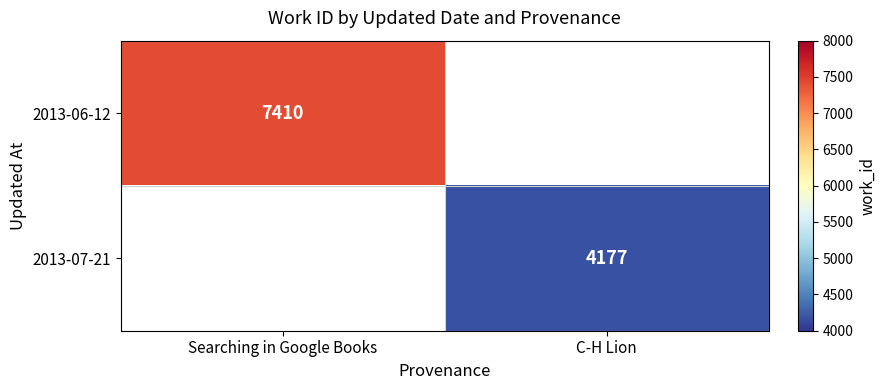

The value of 2013-06-12 at Searching in Google Books is 7410. True or false?

True